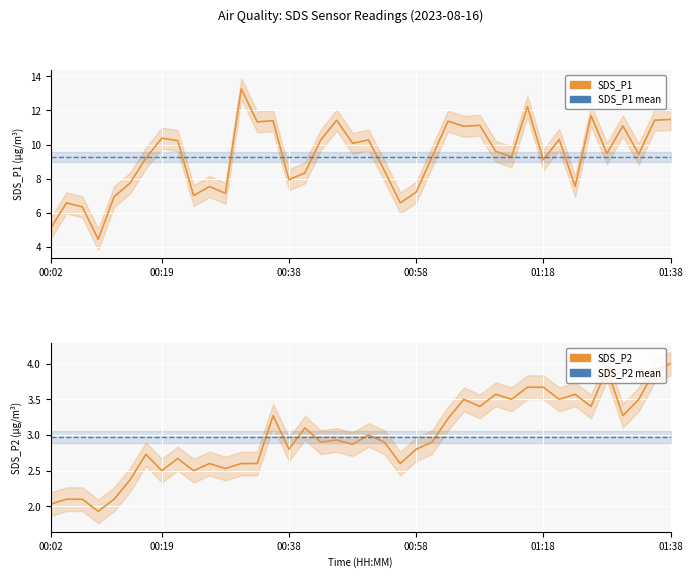

What position from the left is 9?

10